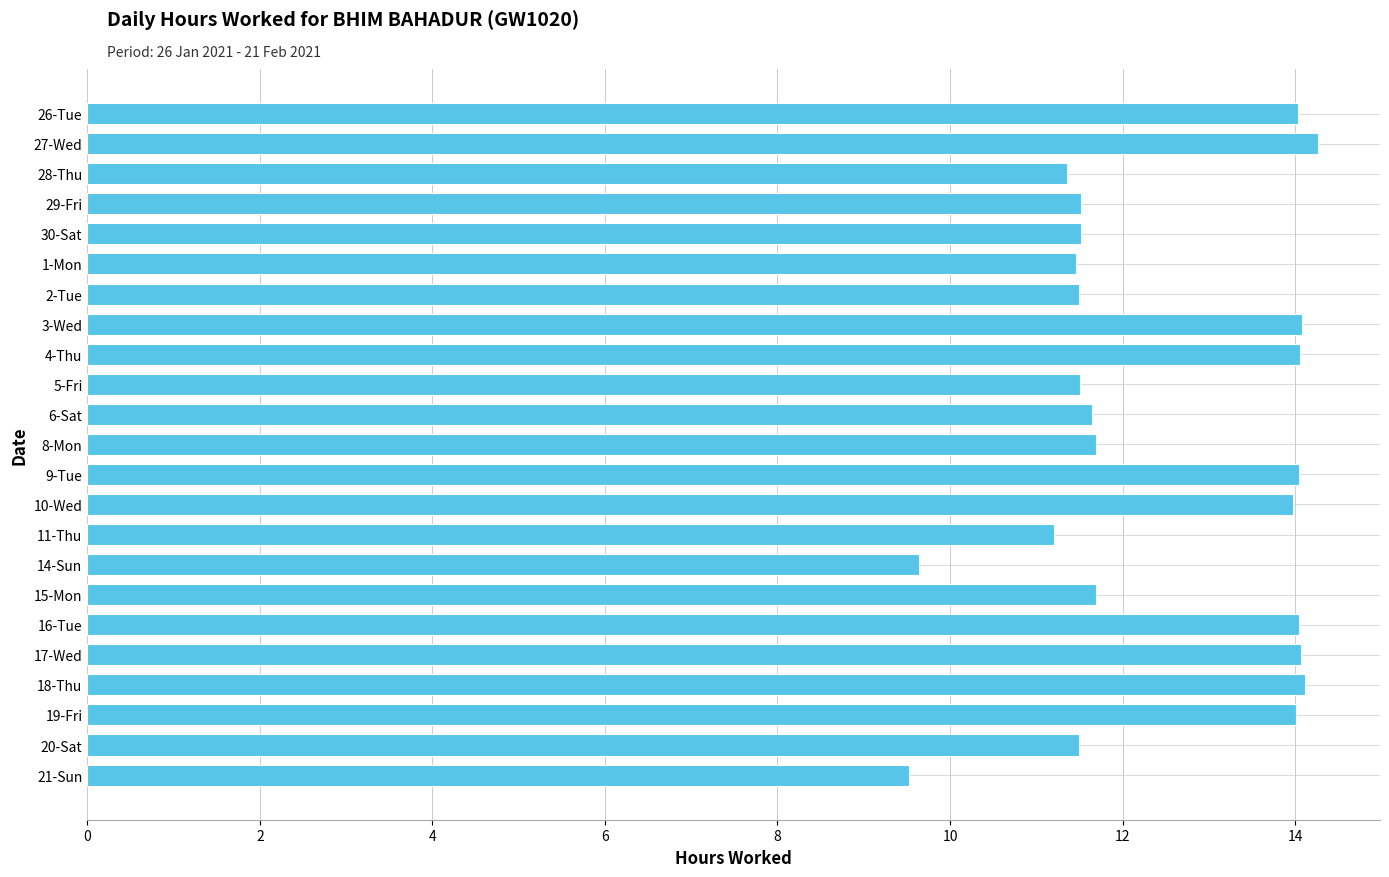

What position from the top is 20-Sat?

22